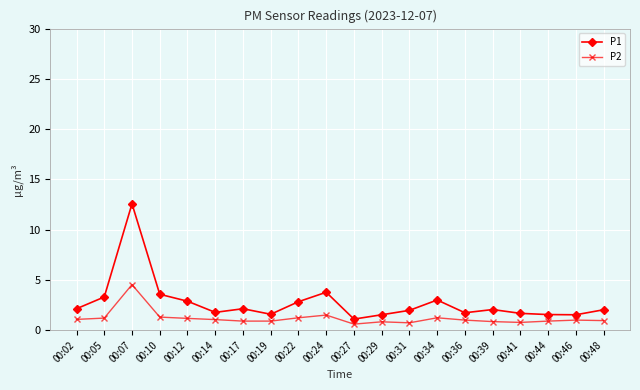

What is the sum of the P1 values at 00:48 and 00:27?

3.1